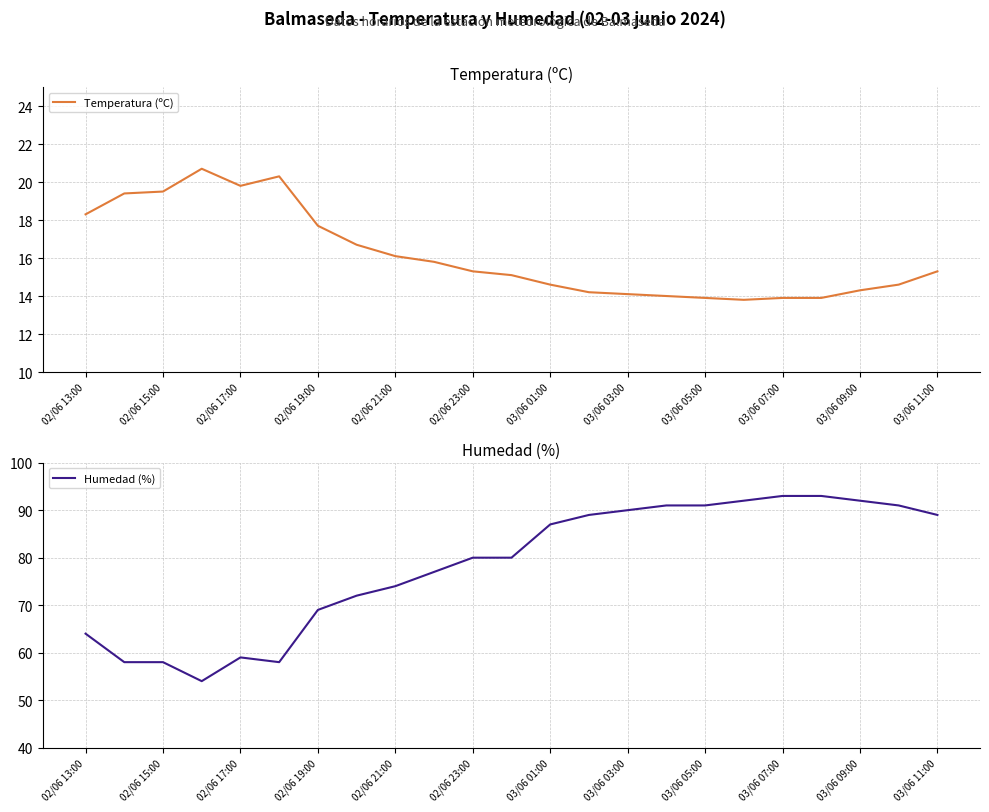

List the series in order of their overall mean, lowest first.

Temperatura (ºC), Humedad (%)